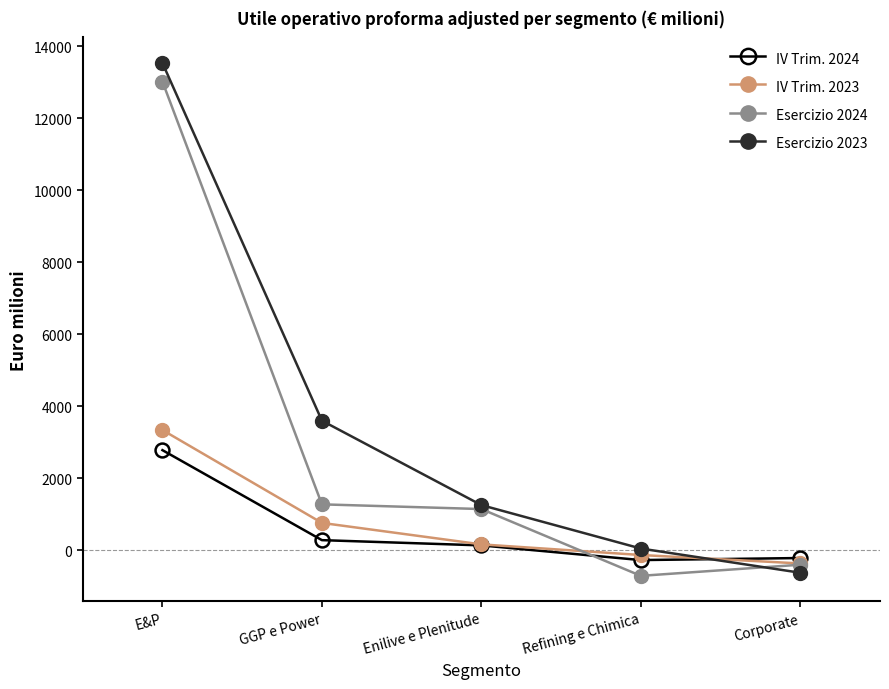

At which label is IV Trim. 2024 closest to 1252?

GGP e Power